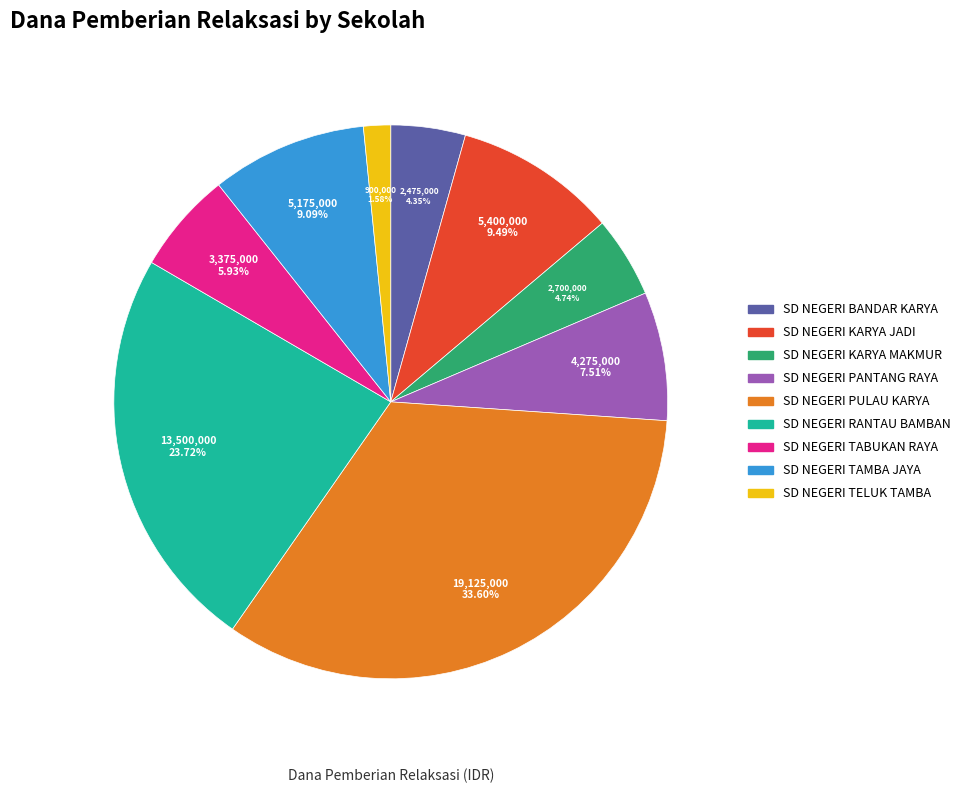

To the nearest percent, what is the combined percentage of SD NEGERI RANTAU BAMBAN and SD NEGERI PULAU KARYA?

57%